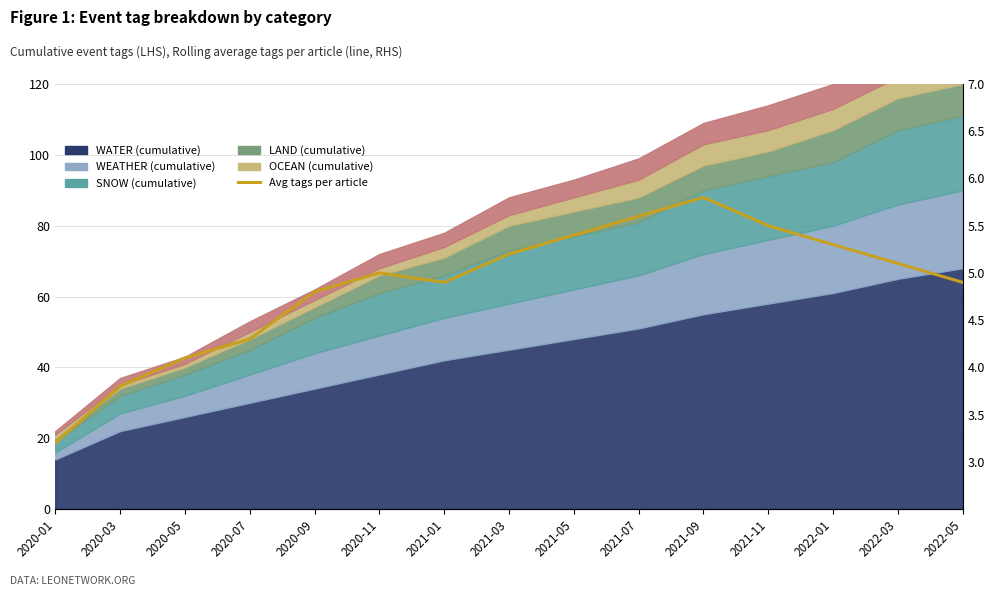

List the labels in order of value, largest first.

2021-09, 2021-07, 2021-11, 2021-05, 2022-01, 2021-03, 2022-03, 2020-11, 2021-01, 2022-05, 2020-09, 2020-07, 2020-05, 2020-03, 2020-01